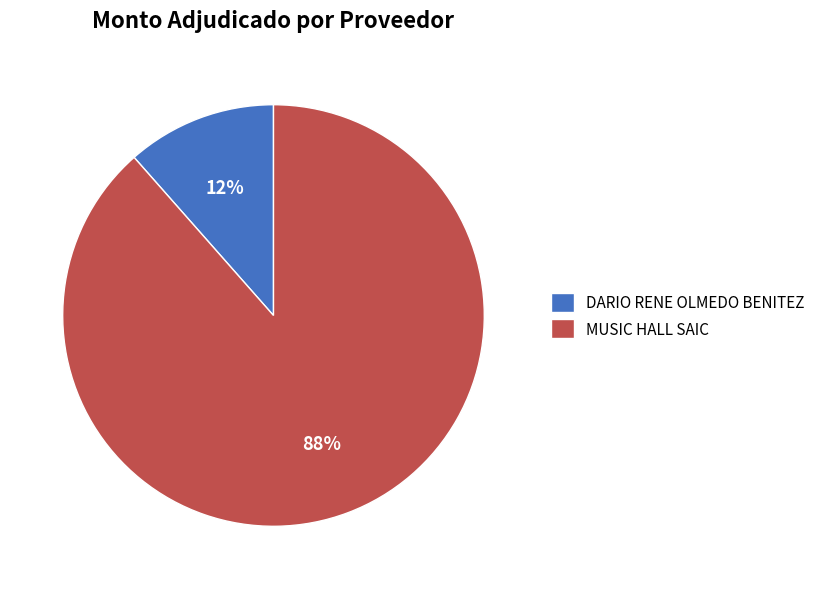

Is the sum of MUSIC HALL SAIC and DARIO RENE OLMEDO BENITEZ greater than half?

Yes